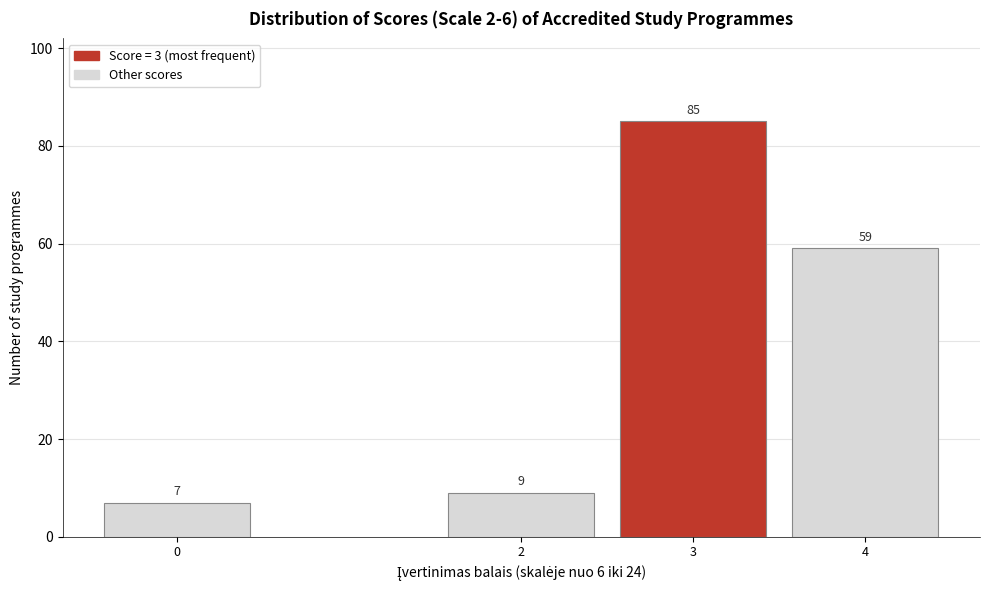

Reading left to right, list all the values displayed in this chart.

0=7	2=9	3=85	4=59